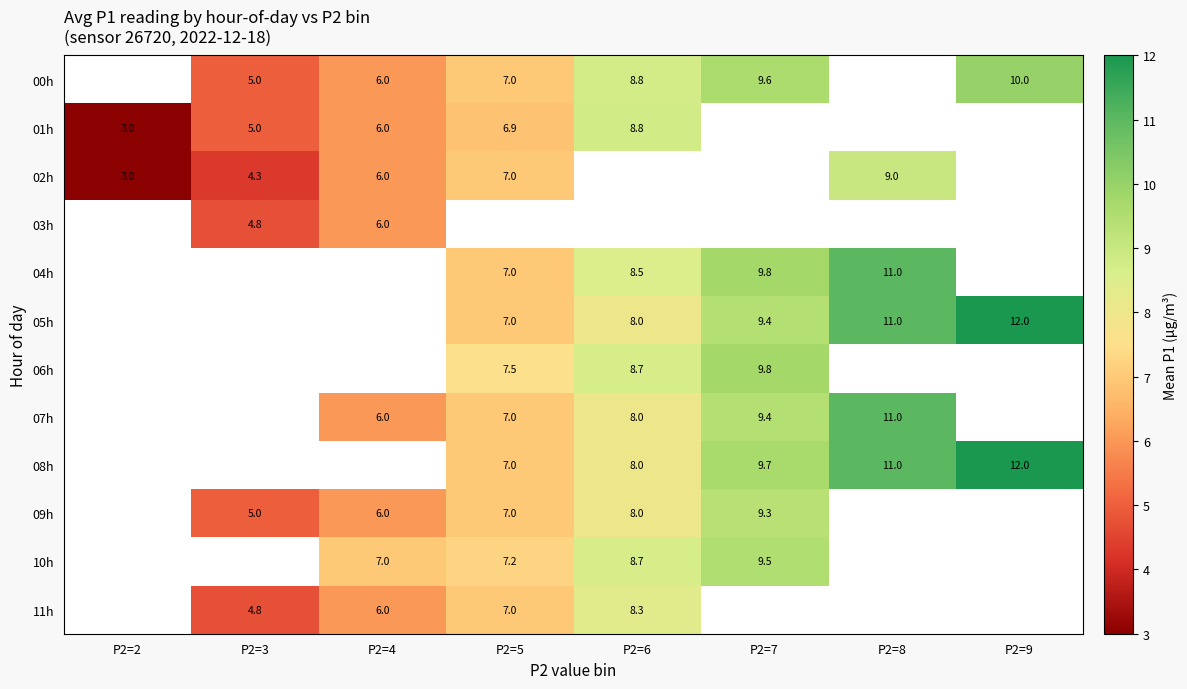

At which category does the chart reach its minimum across all series?

P2=2